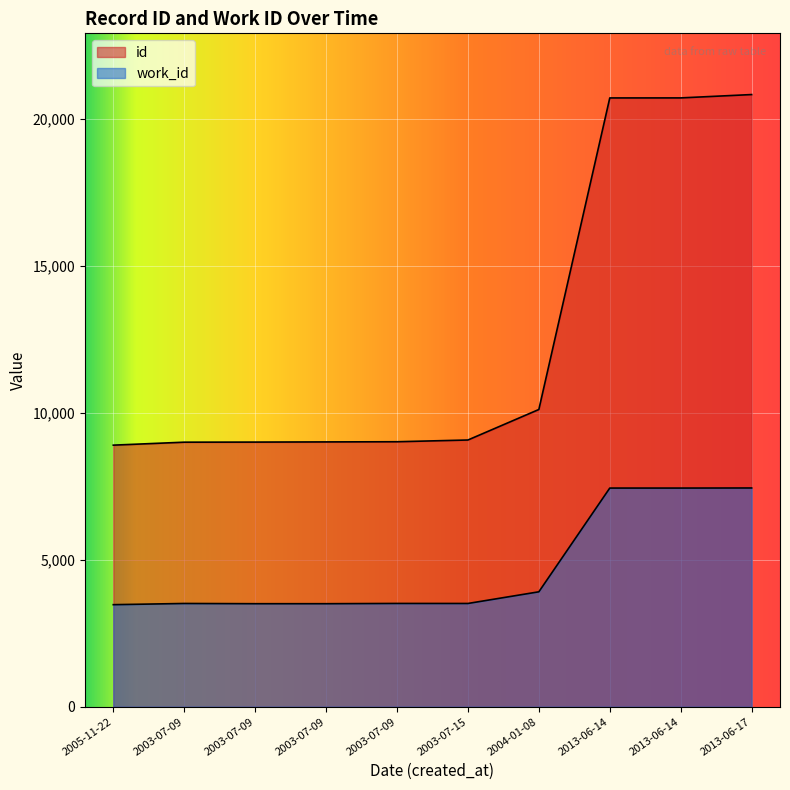

What is the label of the 9th point from the left?

2013-06-14